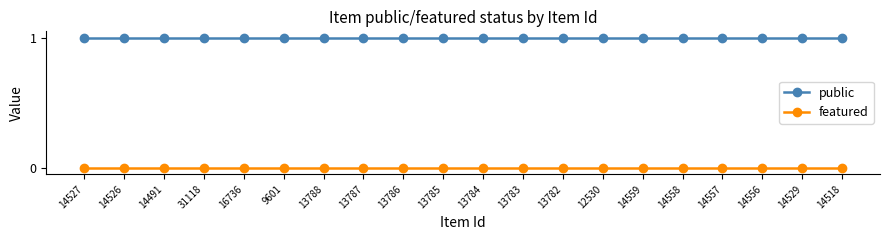

True or false: public and featured cross at least once.

False